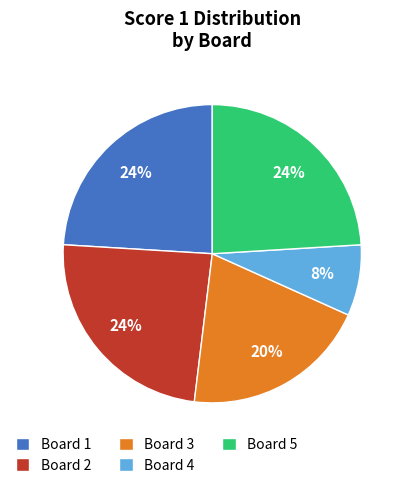

Combined, do Board 5 and Board 1 account for over 50%?

No